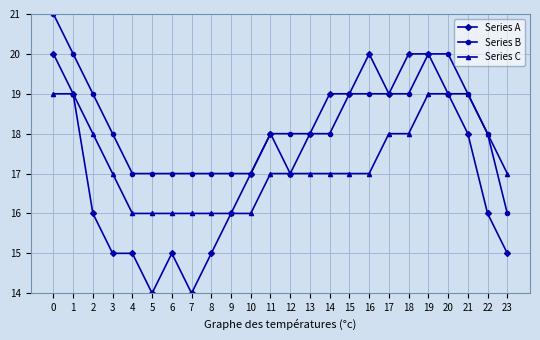

Reading right to left, what are all the values shown in this chart?

Series A: 23=15	22=16	21=18	20=19	19=20	18=20	17=19	16=20	15=19	14=19	13=18	12=17	11=18	10=17	9=16	8=15	7=14	6=15	5=14	4=15	3=15	2=16	1=19	0=20
Series B: 23=16	22=18	21=19	20=20	19=20	18=19	17=19	16=19	15=19	14=18	13=18	12=18	11=18	10=17	9=17	8=17	7=17	6=17	5=17	4=17	3=18	2=19	1=20	0=21
Series C: 23=17	22=18	21=19	20=19	19=19	18=18	17=18	16=17	15=17	14=17	13=17	12=17	11=17	10=16	9=16	8=16	7=16	6=16	5=16	4=16	3=17	2=18	1=19	0=19